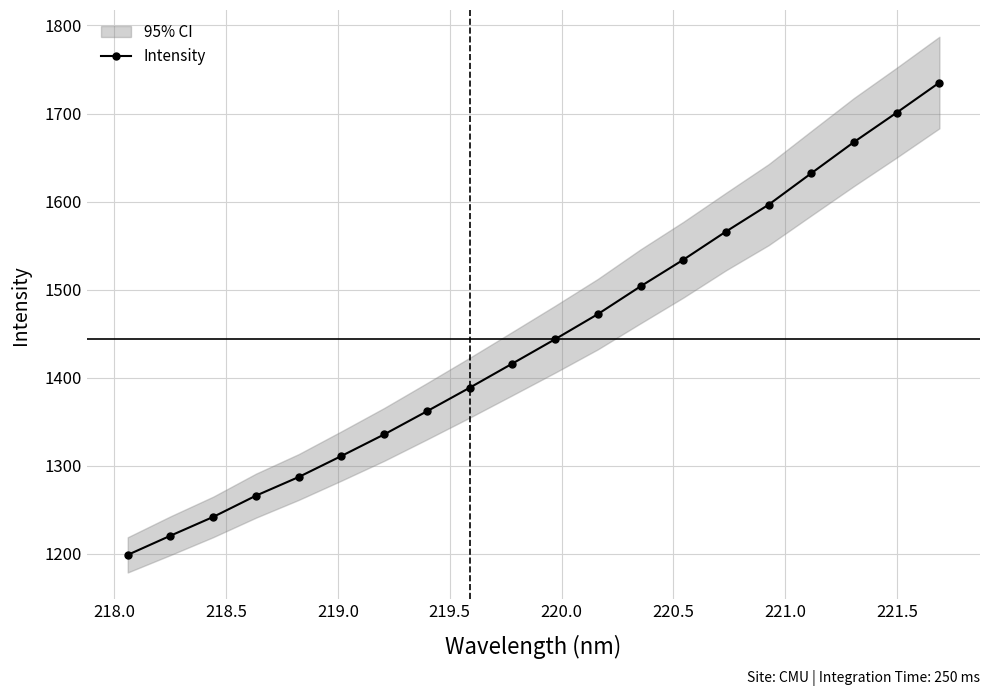

Is this an area chart (filled region under the line)?

No